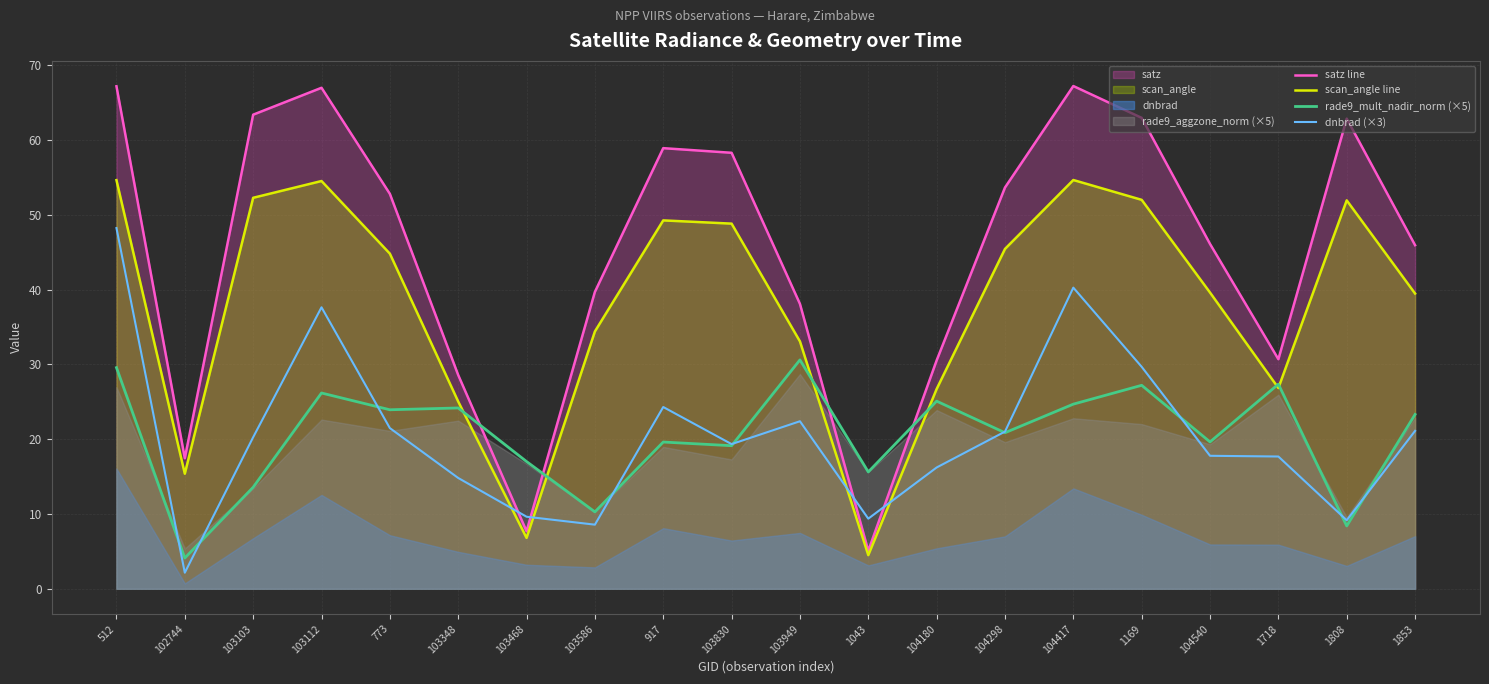

How many interior local valleys does the satz line series have?

4